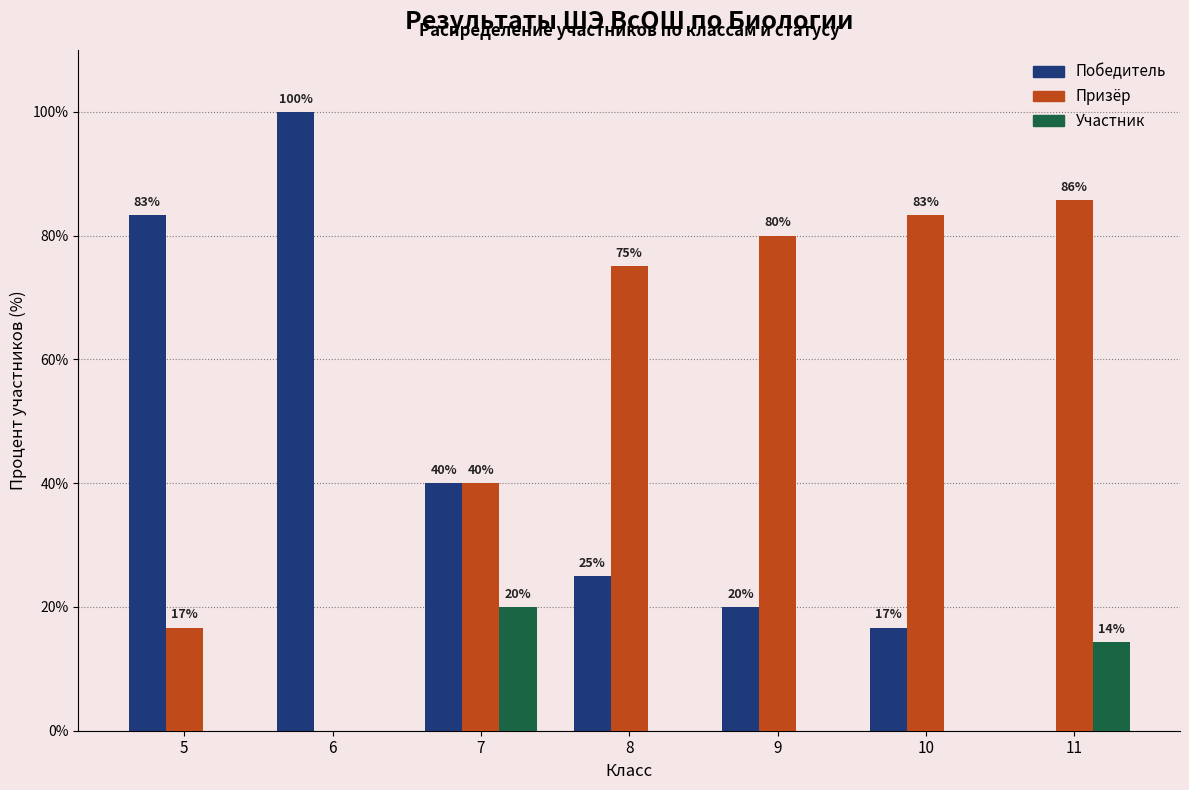

The value of Участник at 8 is -9.1. True or false?

False